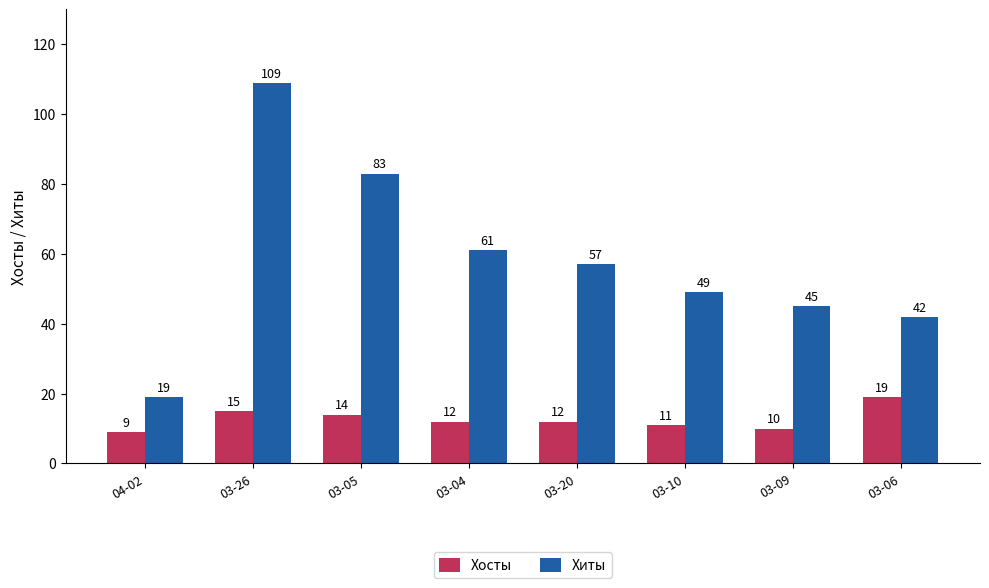

Which series has the largest total across all categories?

Хиты